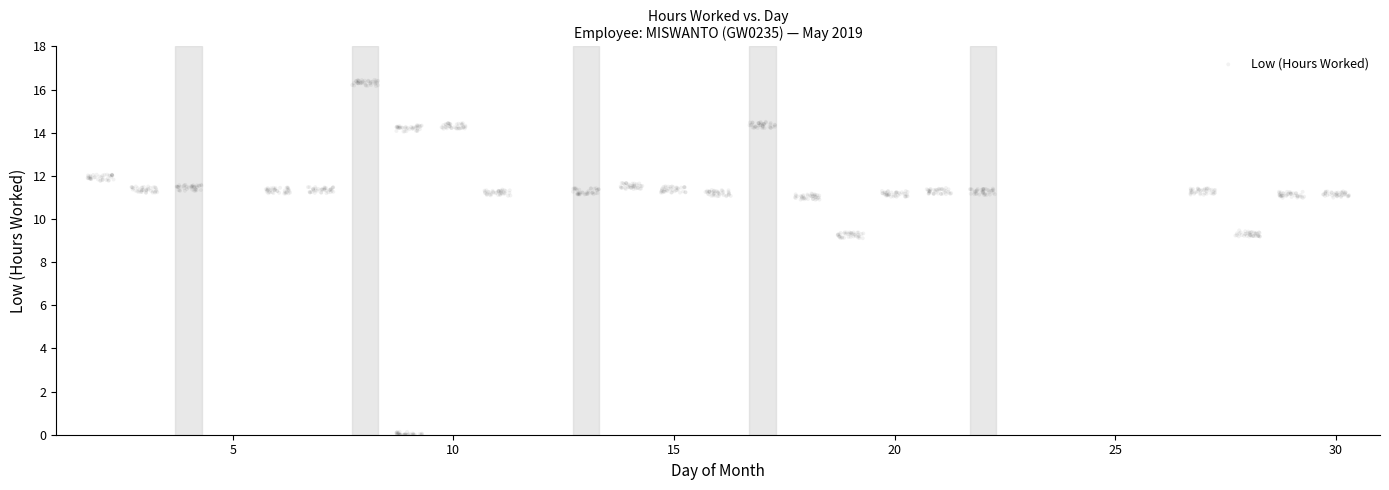

What is the range of Y values (max minus min)?

16.4